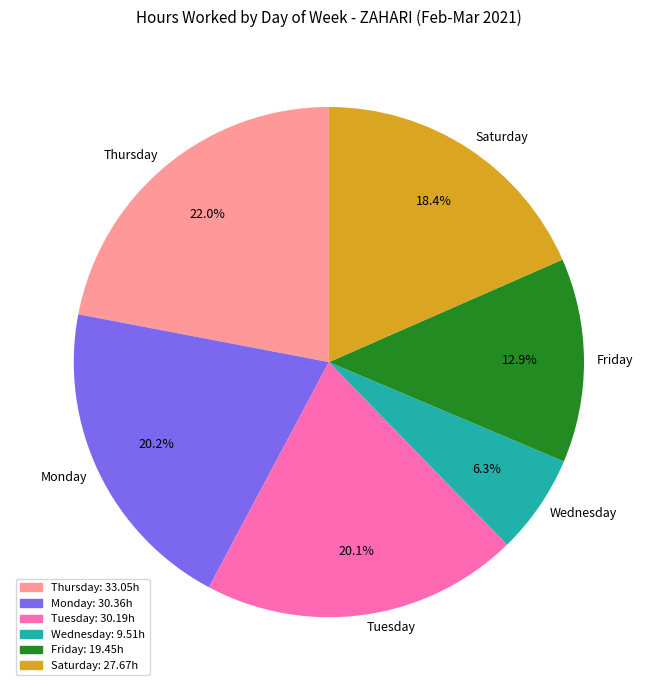

Between Wednesday and Tuesday, which is larger?

Tuesday